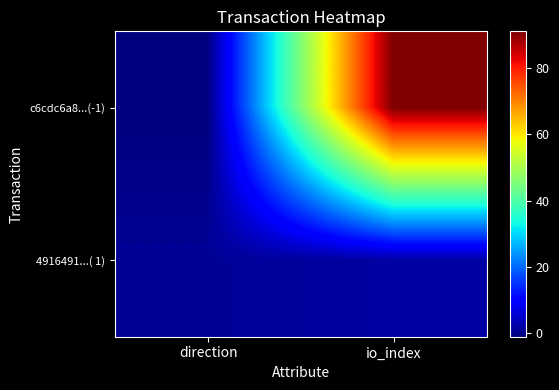

How many series are shown in this chart?

2